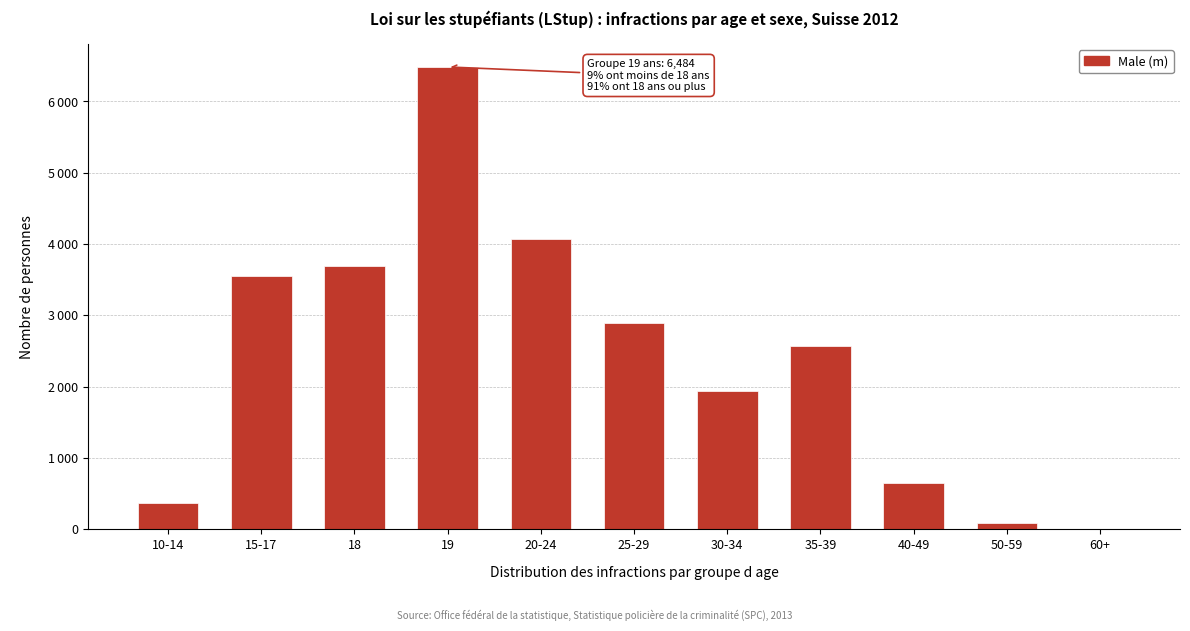

Are the bars horizontal?

No